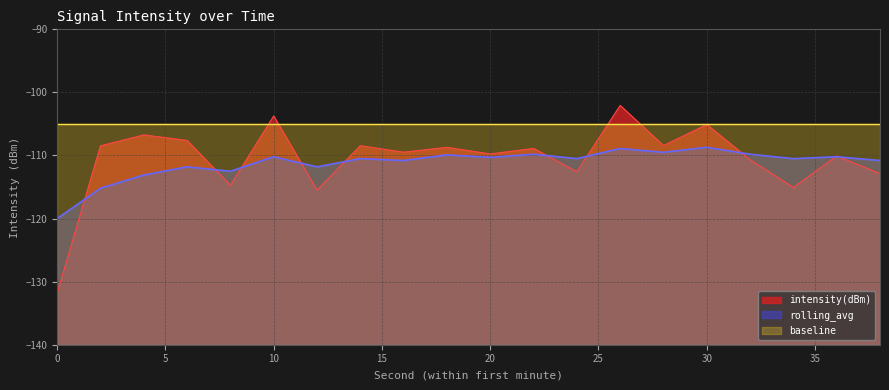

At 18, list the series in order from smallest to largest.

rolling_avg, intensity(dBm)